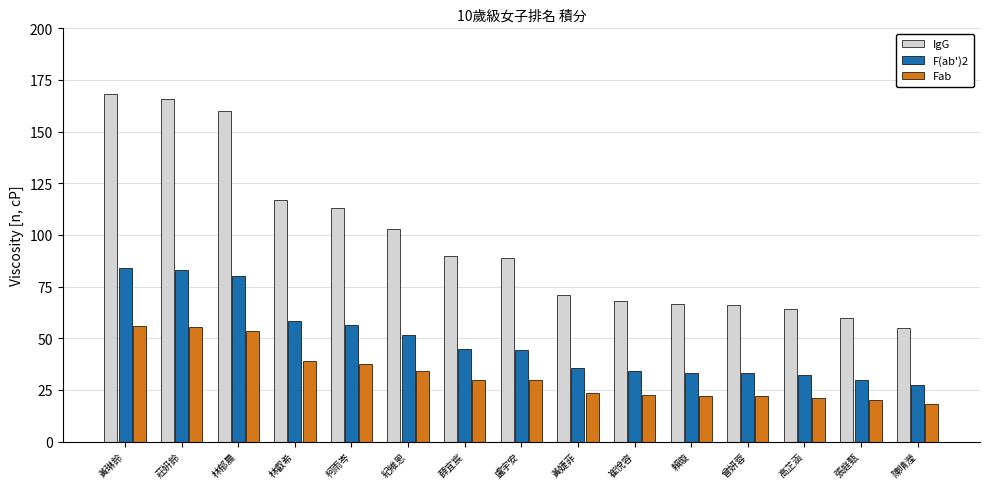

Read the Fab value at 崔悅容.

22.7